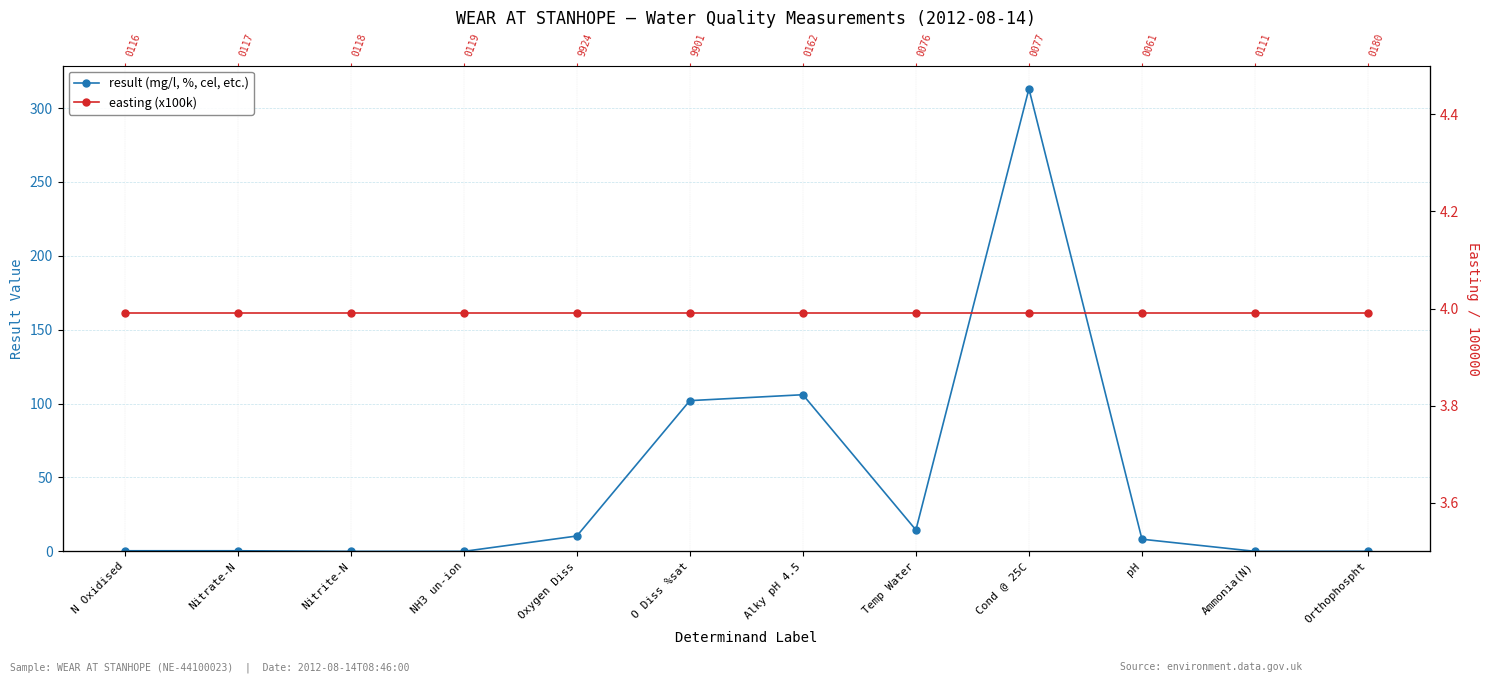

The value of result (mg/l, %, cel, etc.) at O Diss %sat is 102.0. True or false?

True